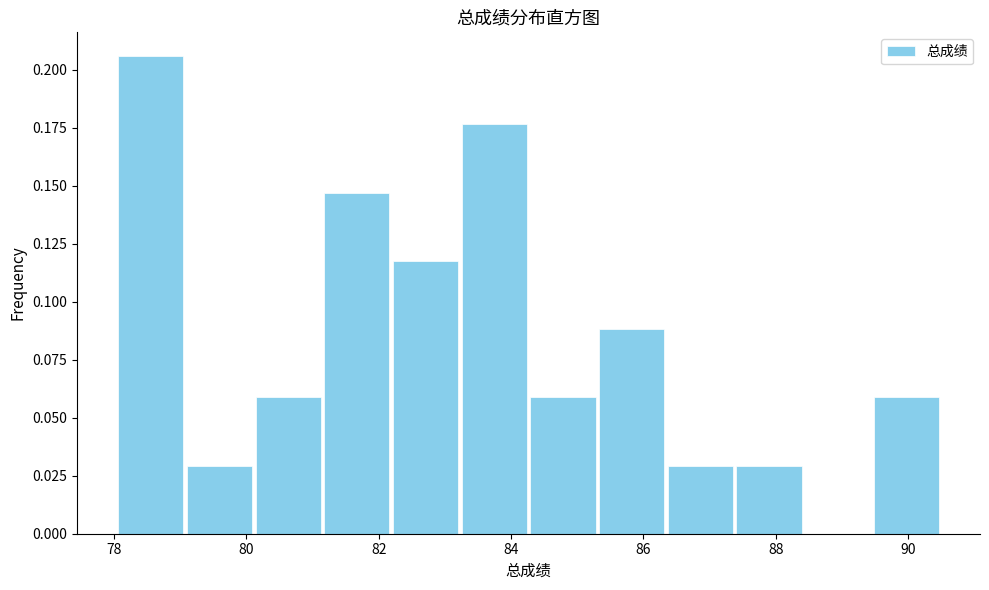

Which range on the x-axis has the tallest bar?

78.0 to 79.0